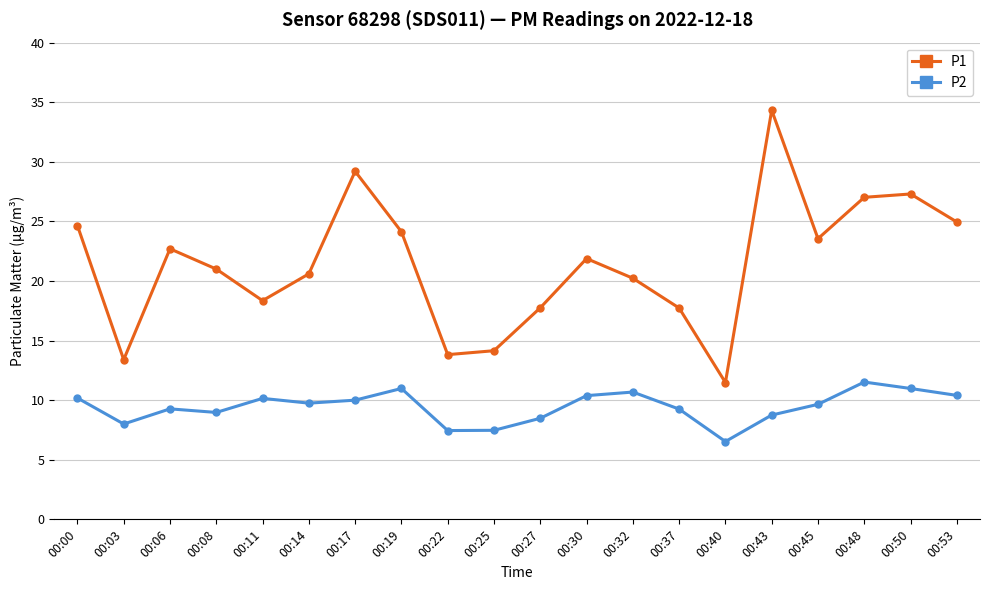

Rank the series by their maximum value, from highest to lowest.

P1, P2